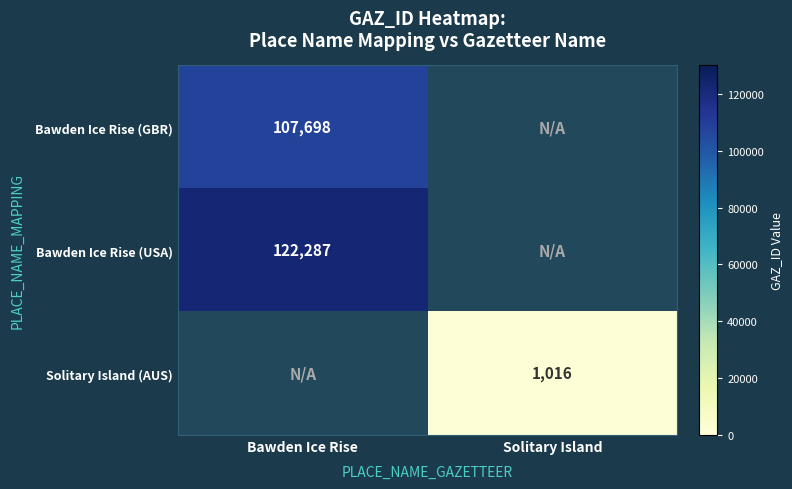

How many data points in Bawden Ice Rise (GBR) are less than 107698?

1